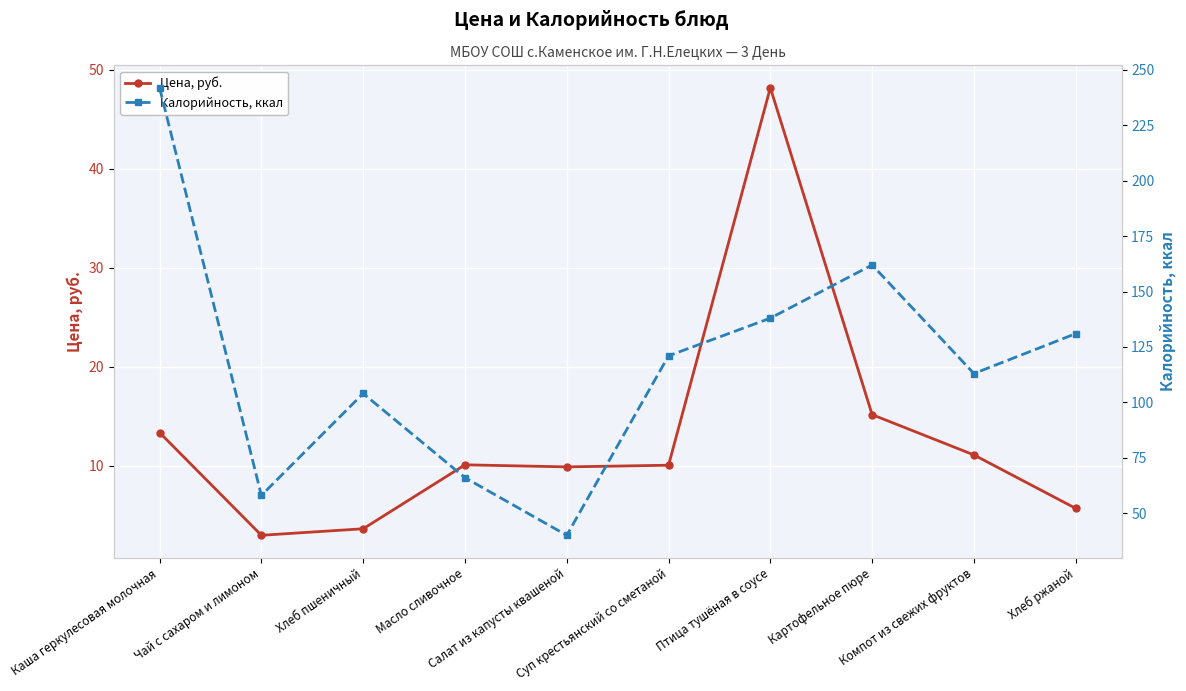

At which label does Калорийность, ккал first exceed 121?

Каша геркулесовая молочная